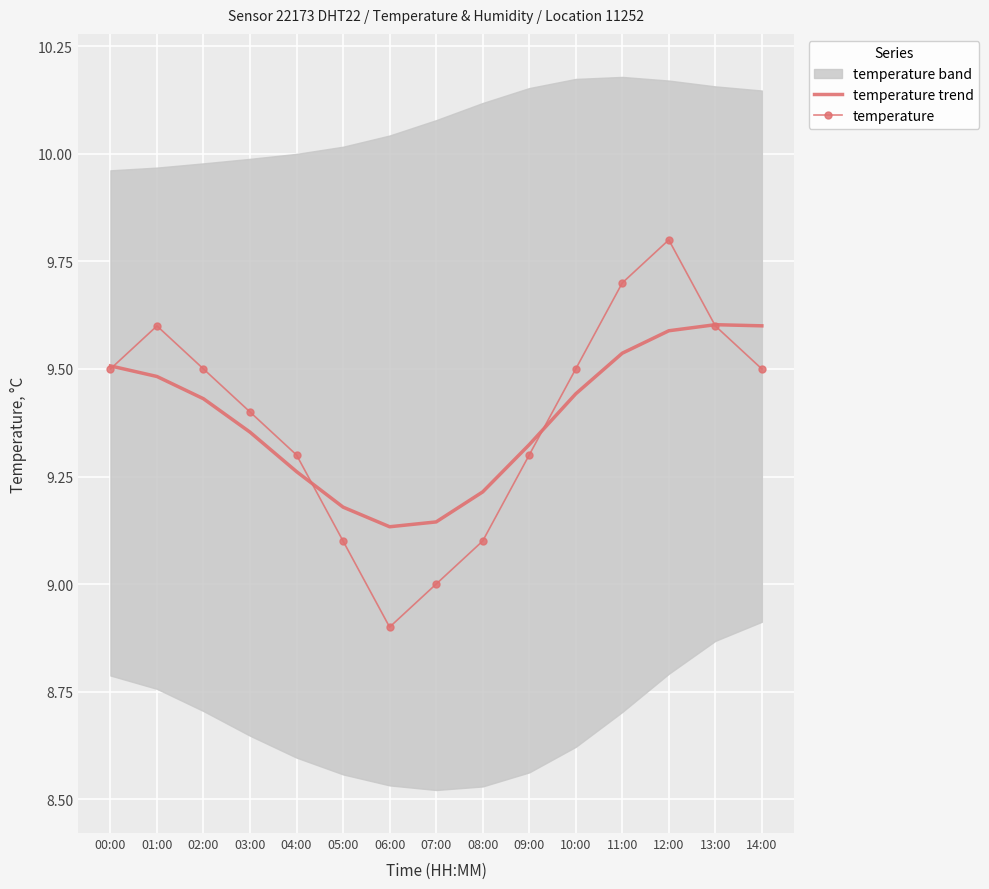

What is the value of the temperature point at the 9th from the left?

9.1